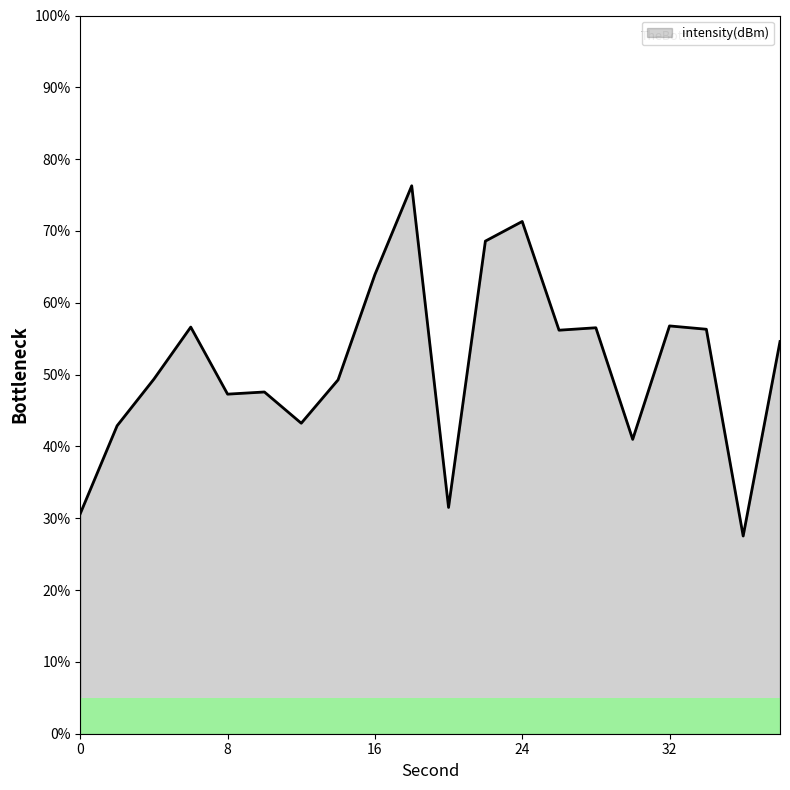

What is the difference between the maximum and minimum values?

48.8